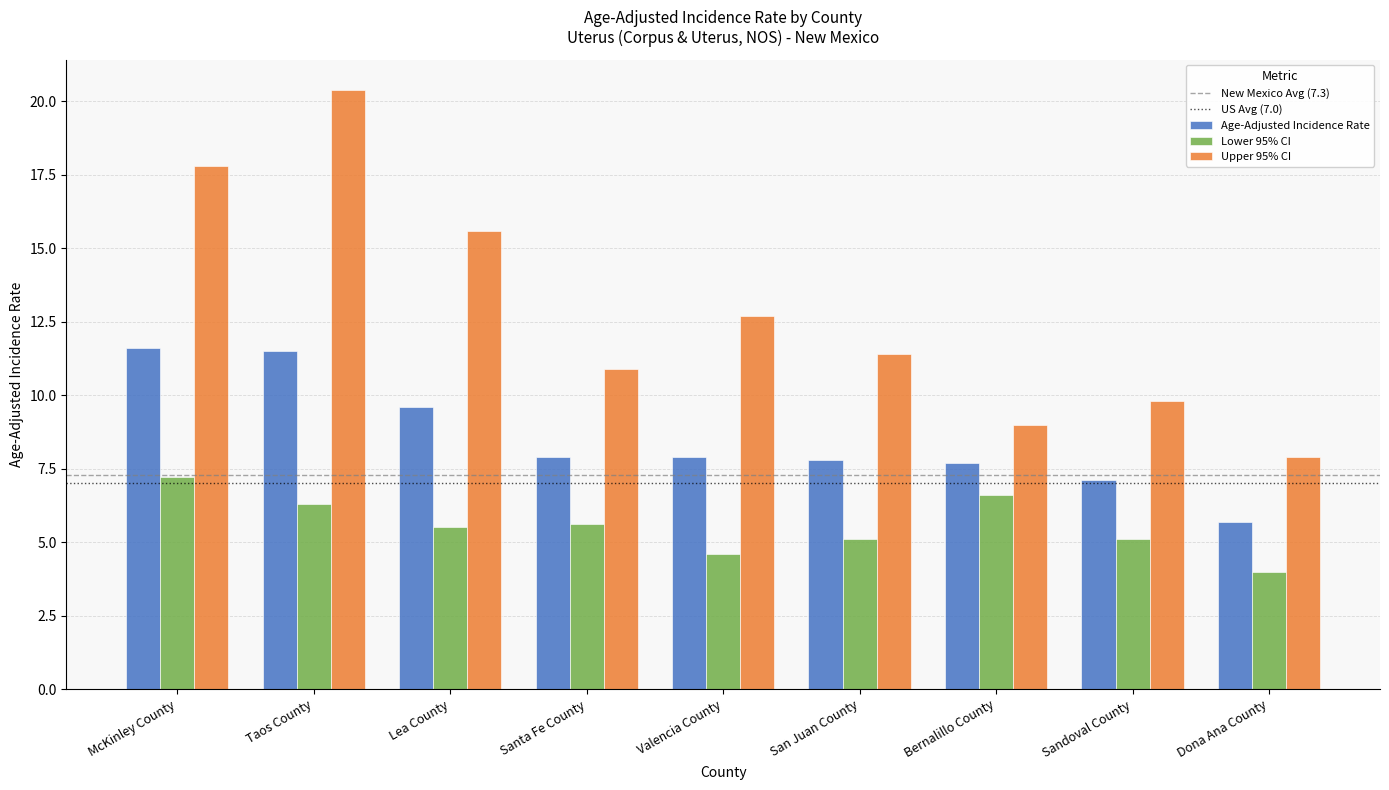

List the series in order of their overall mean, highest first.

Upper 95% CI, Age-Adjusted Incidence Rate, Lower 95% CI